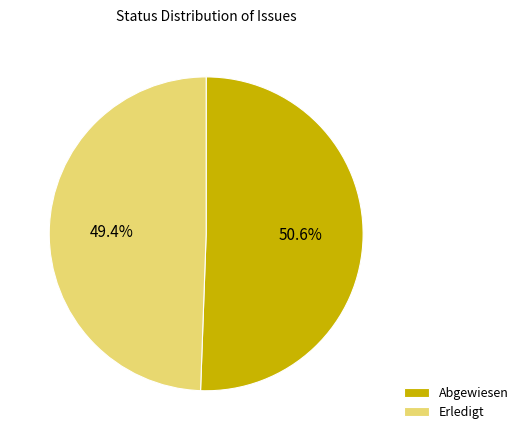

What is the smallest slice in the pie chart?

Erledigt